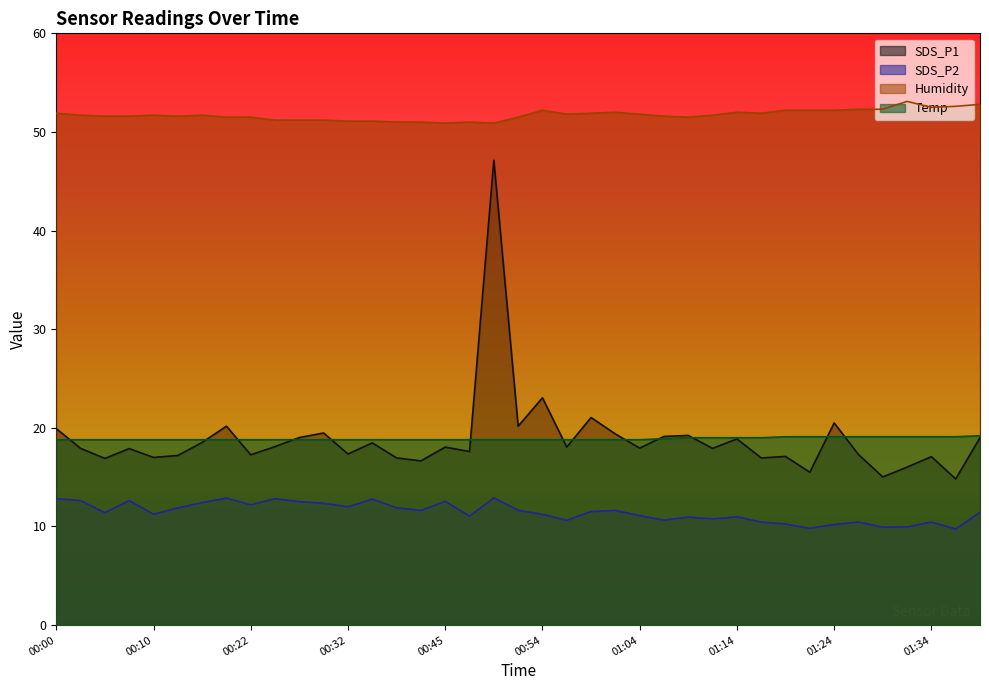

At which label does Humidity reach its minimum?

00:45